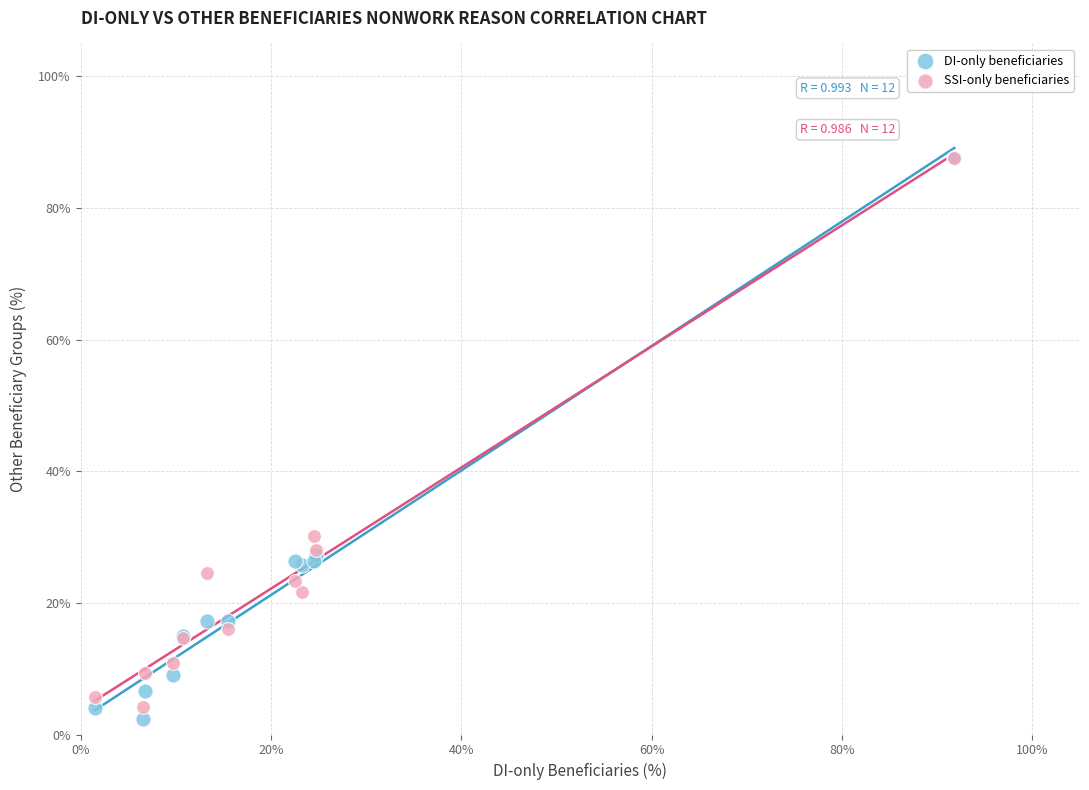

Which series reaches the minimum Y coordinate?

DI-only beneficiaries